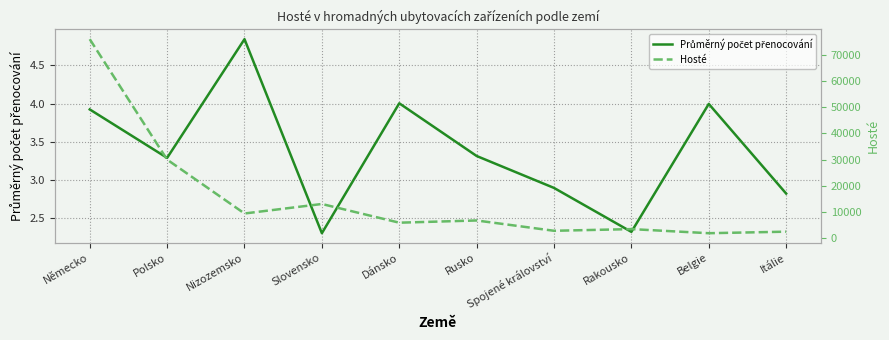

List the series in order of their overall mean, lowest first.

Průměrný počet přenocování, Hosté